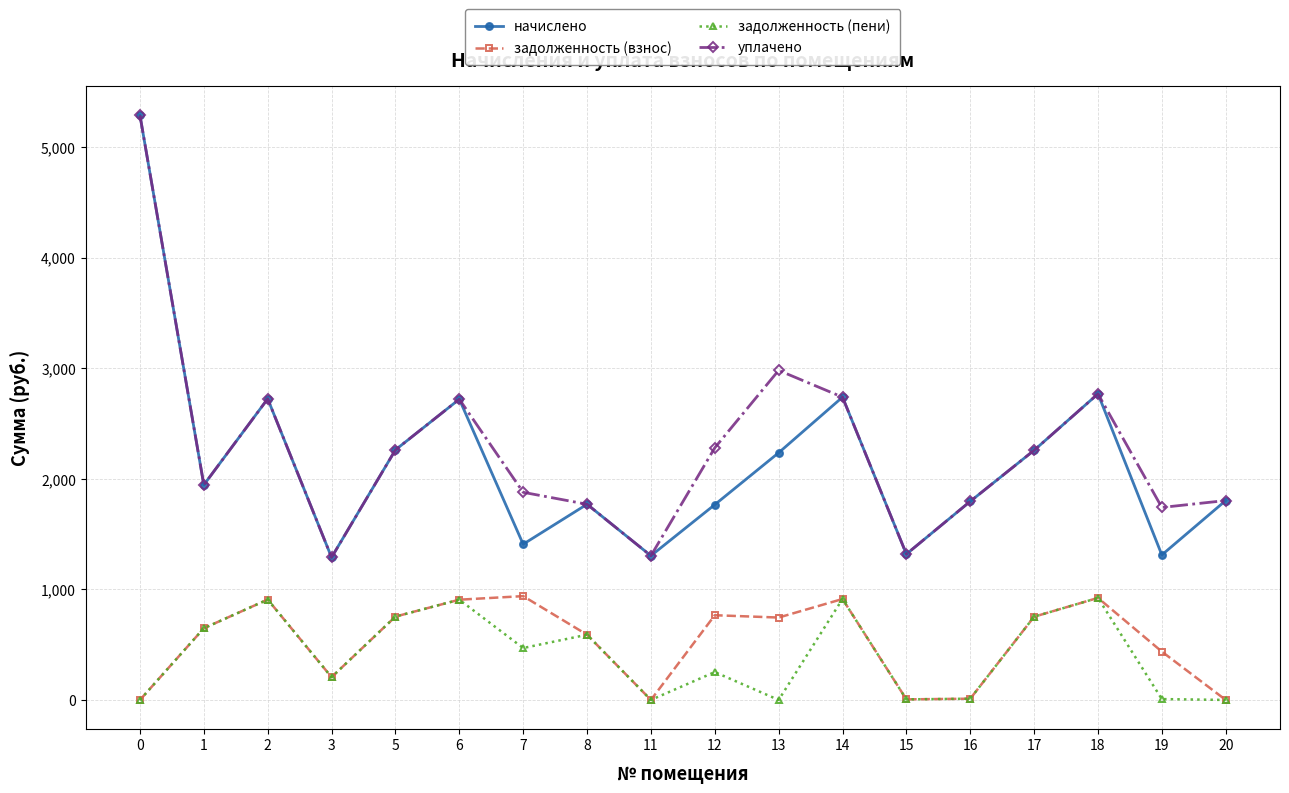

What value does the задолженность (взнос) series have at 12?

766.2